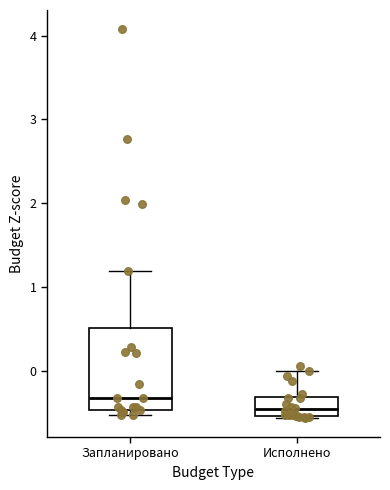

Which box's median line is the highest?

Запланировано